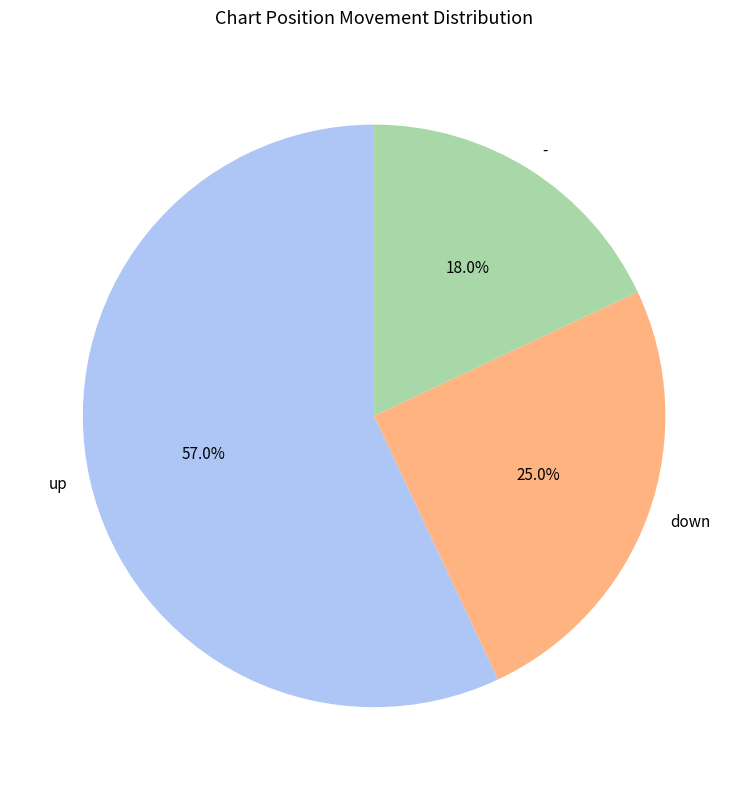

To the nearest percent, what portion does down represent?

25%